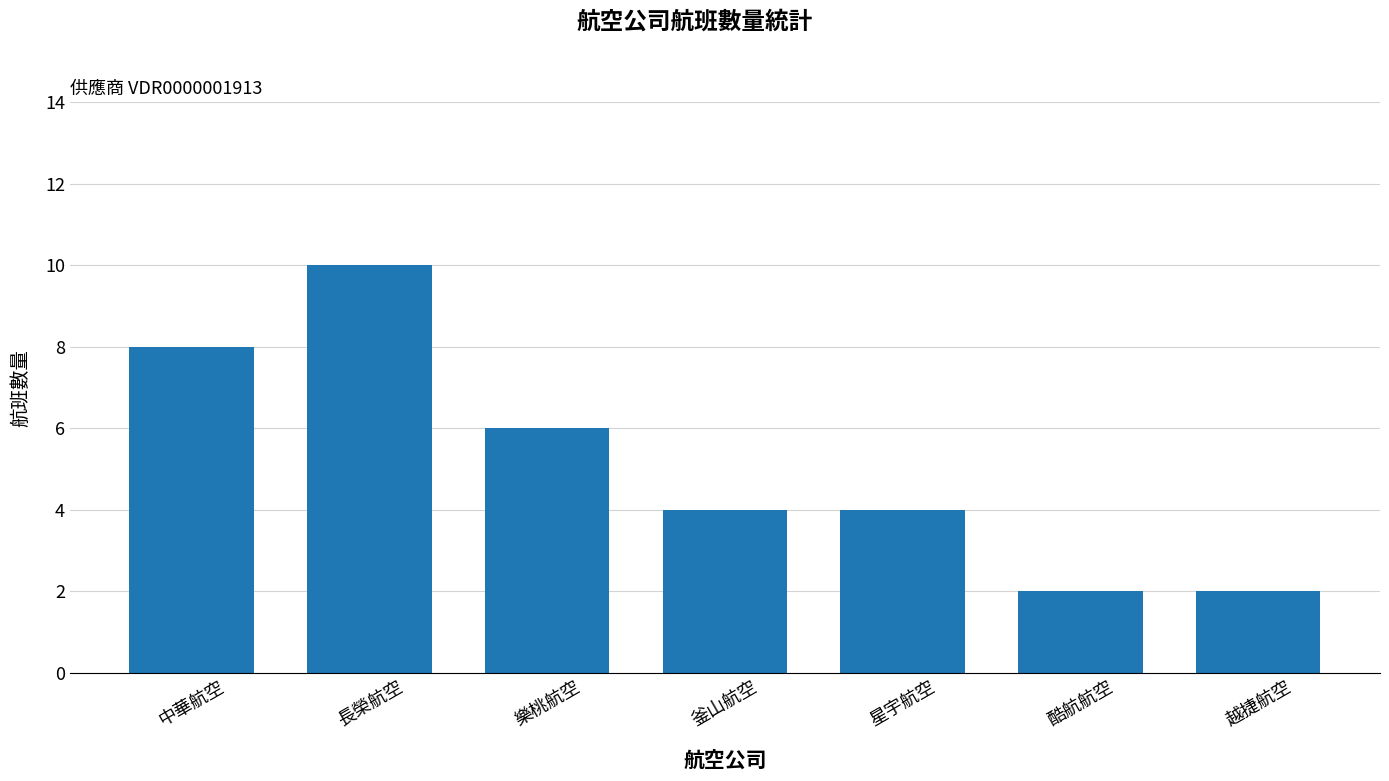

Are the bars horizontal?

No